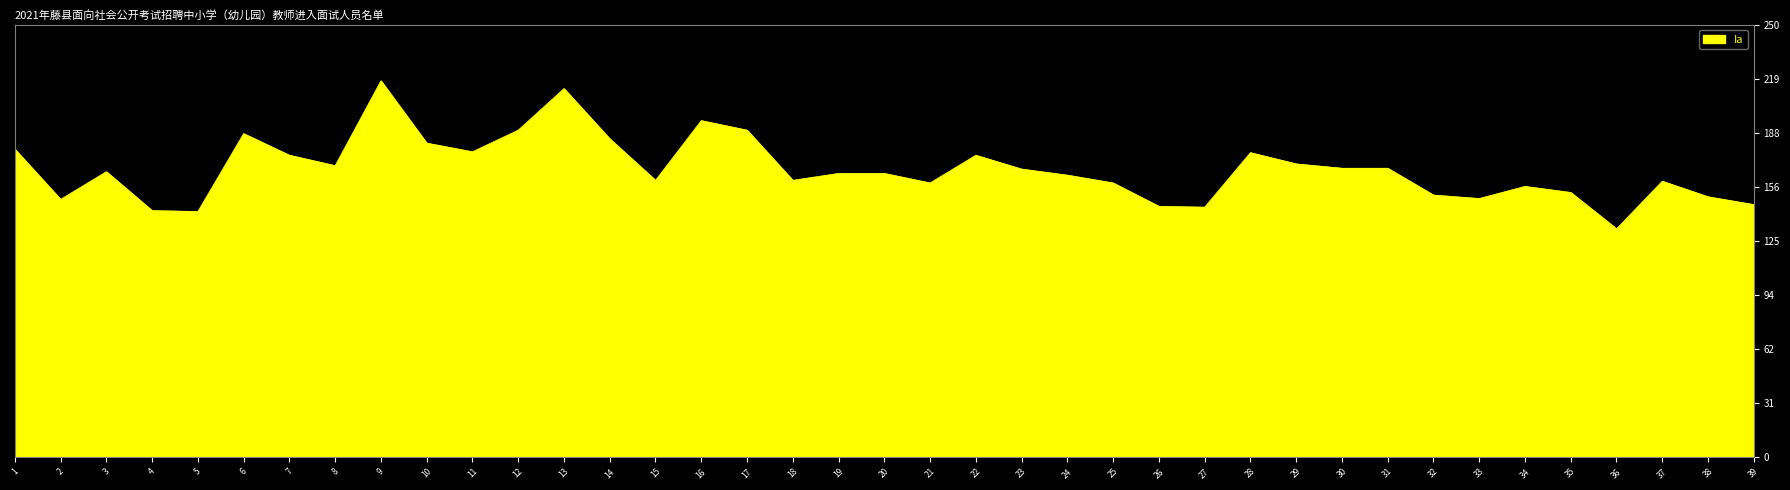

At 38, list the series in order from largest to smallest.

总分, 综合分数, 职测分数